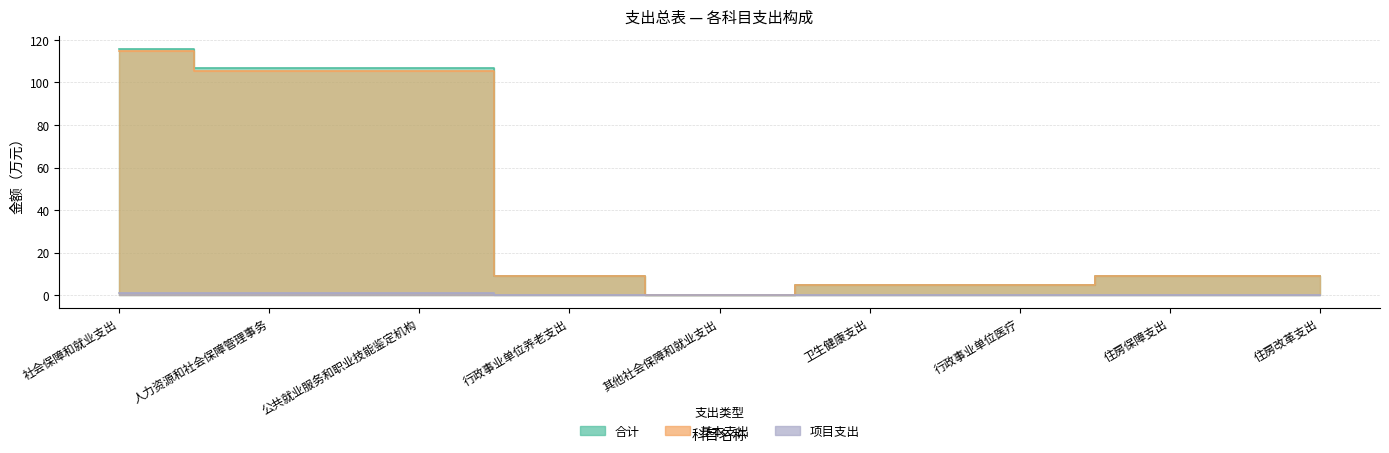

What value does the 合计 series have at 卫生健康支出?

4.7